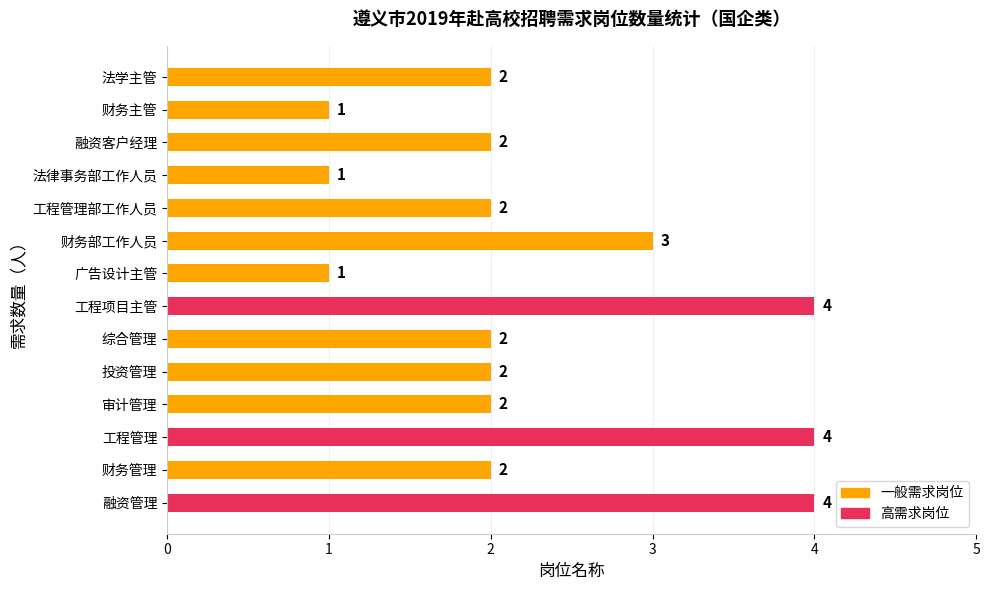

What is the difference between the second highest and minimum values?

3